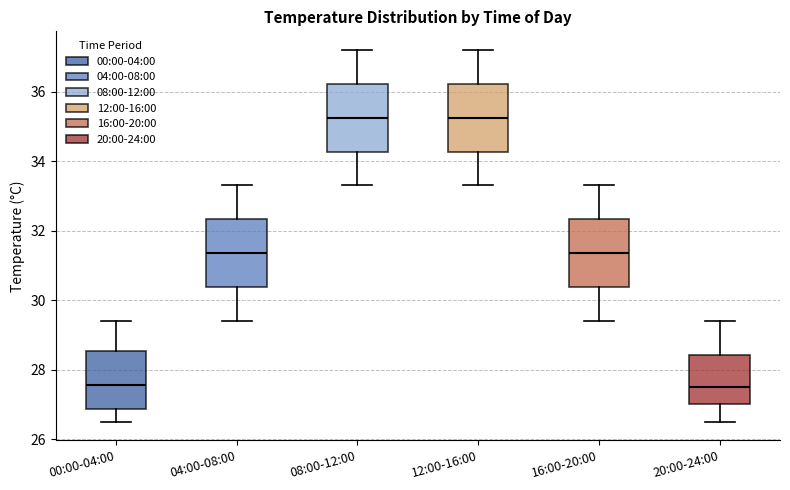

Reading left to right, transcribe this box plot: for each box, give where its median line is, the range the box spans, and where its two whiskers end, as read against the y-axis. The values are not printed on the chart, so give them approximately, as read against the axis.

00:00-04:00: median 27.6, box 26.8 to 28.6, whiskers 26.6 to 29.4
04:00-08:00: median 31.4, box 30.4 to 32.4, whiskers 29.4 to 33.4
08:00-12:00: median 35.2, box 34.2 to 36.2, whiskers 33.4 to 37.2
12:00-16:00: median 35.2, box 34.2 to 36.2, whiskers 33.4 to 37.2
16:00-20:00: median 31.4, box 30.4 to 32.4, whiskers 29.4 to 33.4
20:00-24:00: median 27.6, box 27.0 to 28.4, whiskers 26.6 to 29.4